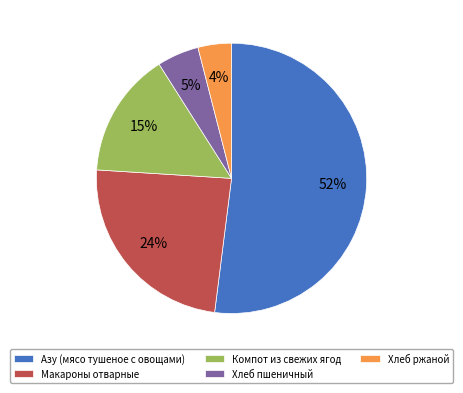

To the nearest percent, what is the combined percentage of Хлеб ржаной and Макароны отварные?

28%